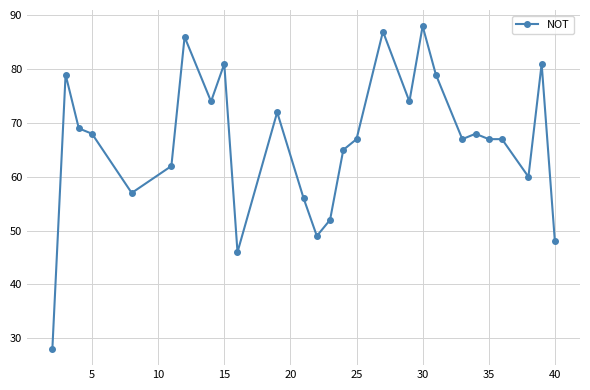

What is the maximum value shown in the chart?

88